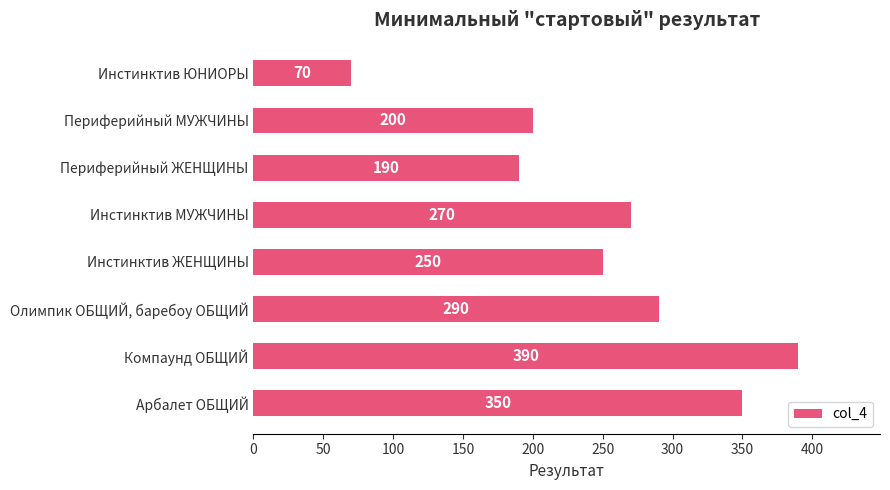

The chart shows a value of 350 at Арбалет ОБЩИЙ. True or false?

True